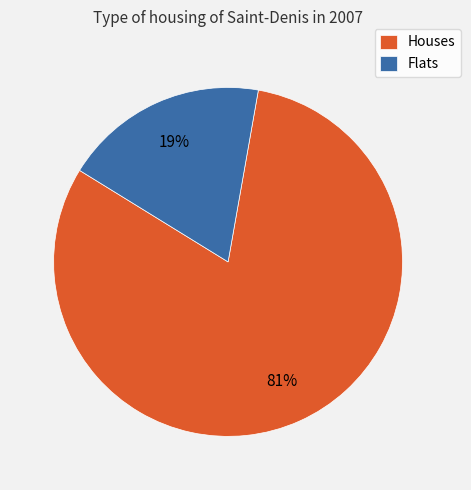

What percentage is the Flats slice, to the nearest percent?

19%